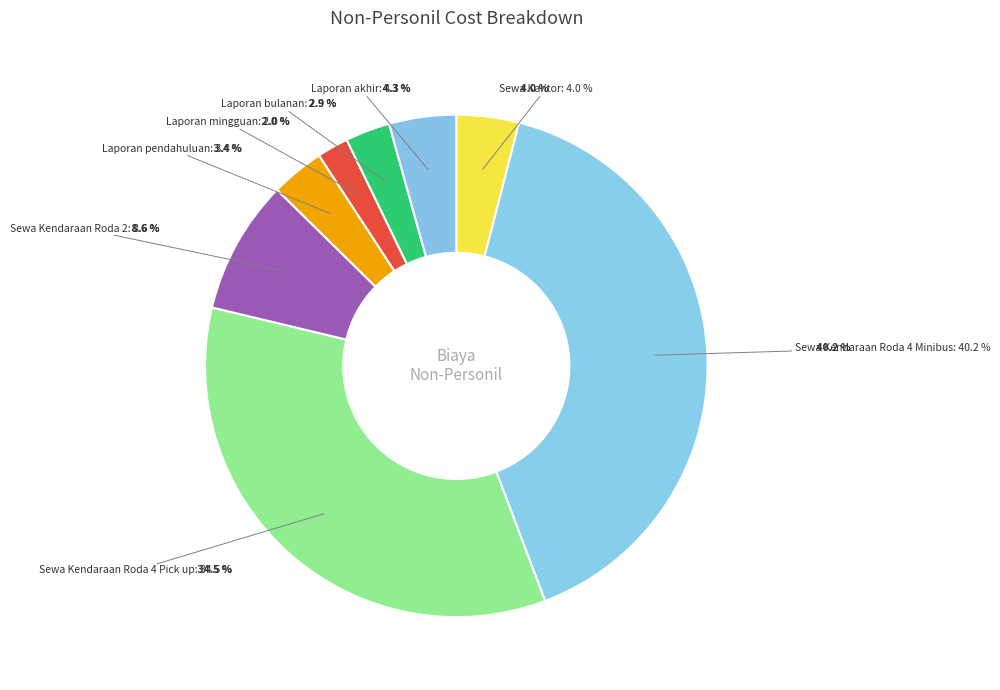

What is the change in value from Laporan pendahuluan to Laporan mingguan?

-250000